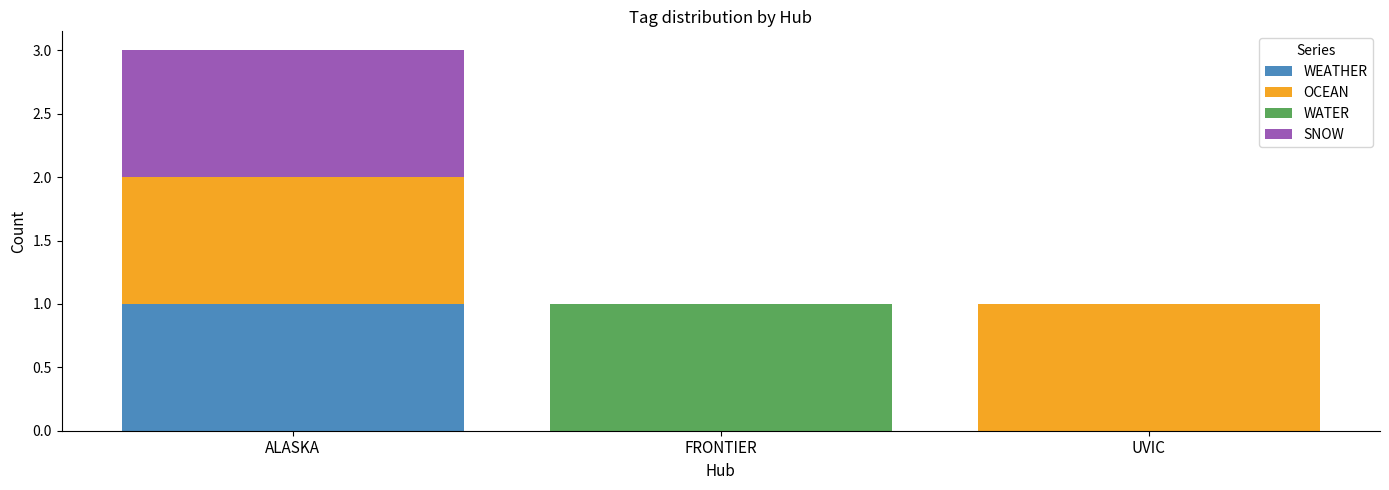

At which category is the sum across all series the highest?

ALASKA